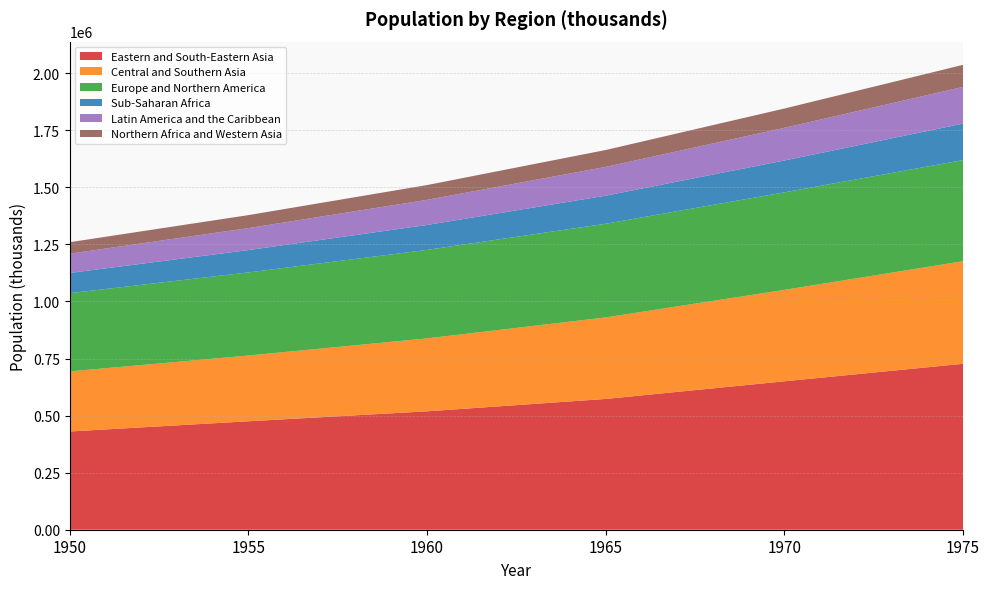

Reading left to right, transcribe all the data shown in this chart.

Eastern and South-Eastern Asia: 430405.4	475149.8	518793.5	572975.2	650282.4	727033.0
Central and Southern Asia: 263239.6	288111.8	319554.3	357225.9	400544.6	449481.9
Europe and Northern America: 342692.2	364166.9	387650.8	410384.5	427353.0	443080.5
Sub-Saharan Africa: 88602.4	97774.5	109149.8	122956.5	139544.1	159682.0
Latin America and the Caribbean: 84402.5	96312.3	110134.2	126046.4	143054.2	160872.7
Northern Africa and Western Asia: 50310.0	56822.1	64776.2	74047.1	84562.4	96591.9